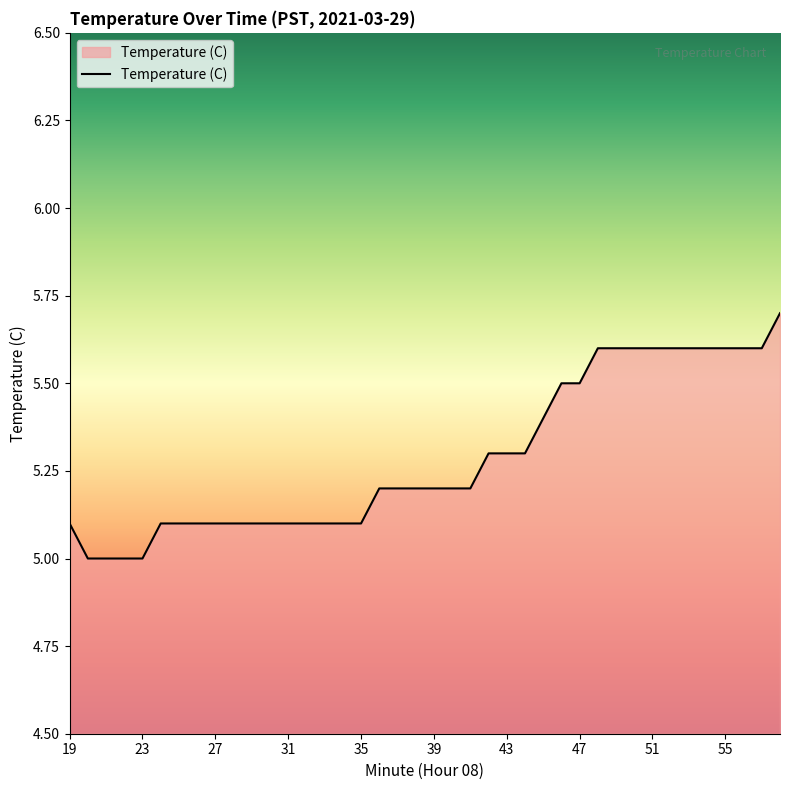

What is the maximum value shown in the chart?

5.7